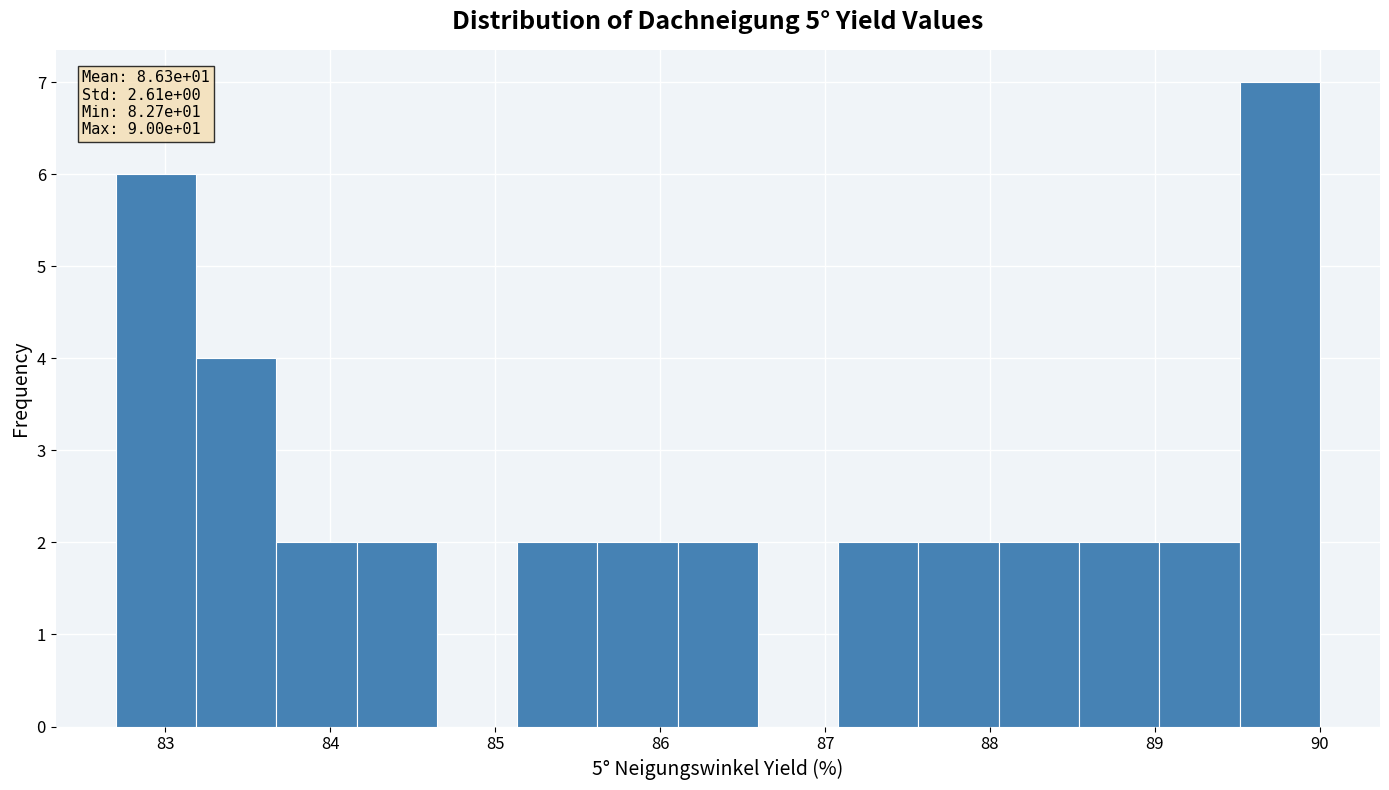

Which range on the x-axis has the tallest bar?

89.5 to 90.0